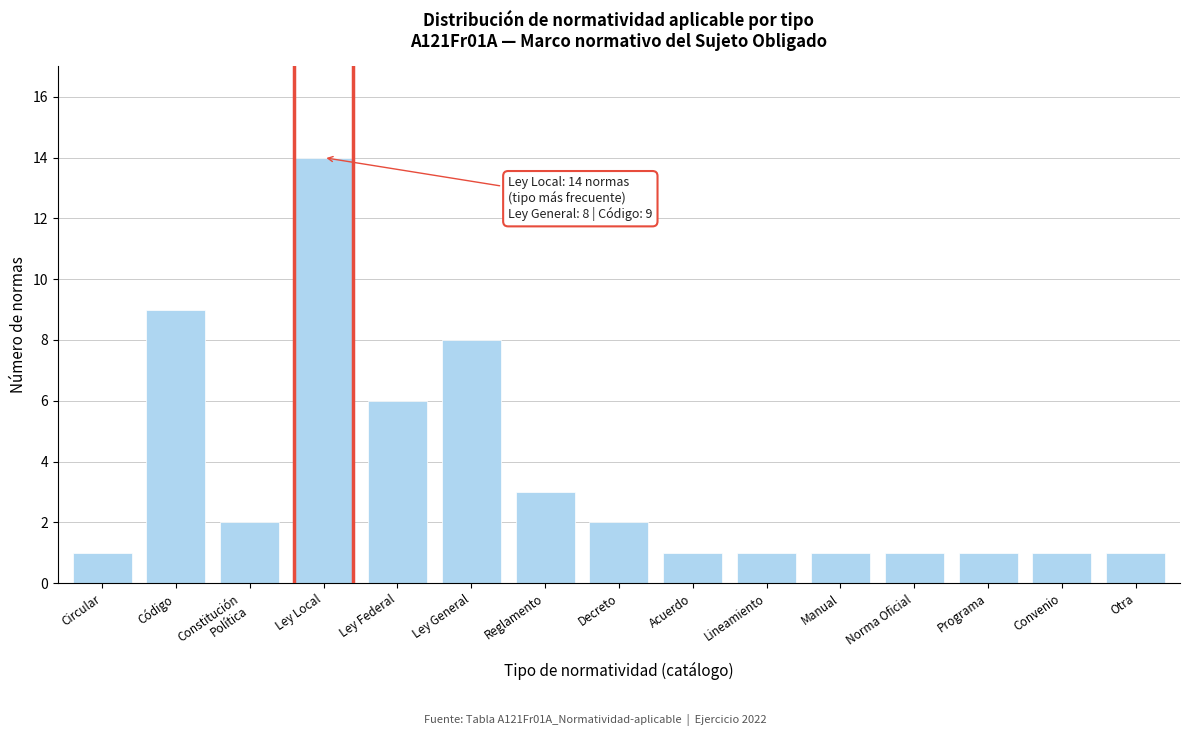

Reading left to right, transcribe all the data shown in this chart.

1	9	2	14	6	8	3	2	1	1	1	1	1	1	1